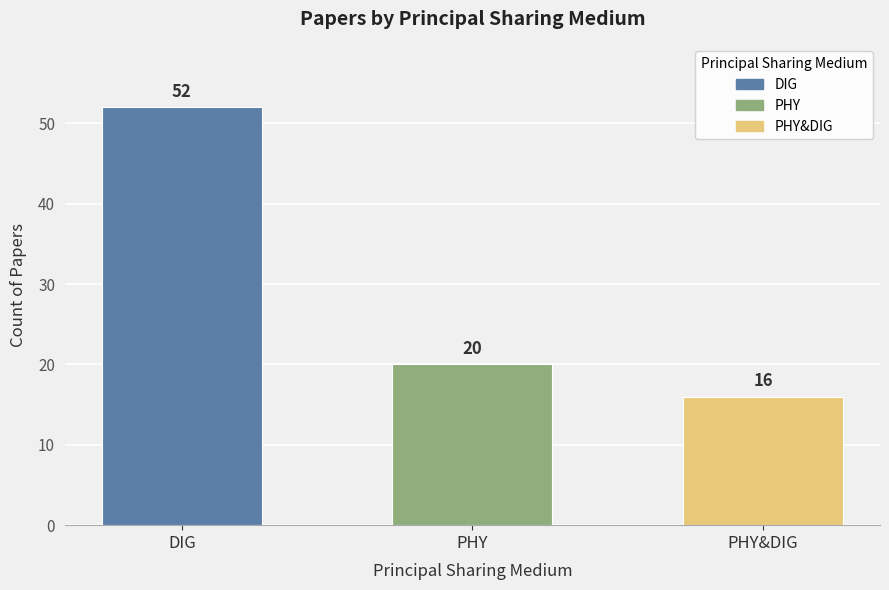

Reading left to right, extract all data points from this chart.

DIG=52	PHY=20	PHY&DIG=16